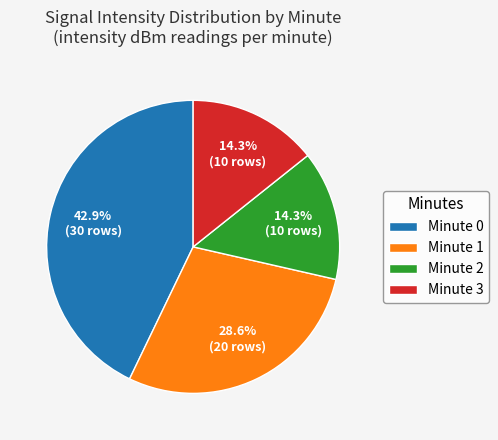

Is there a majority slice in this chart?

No